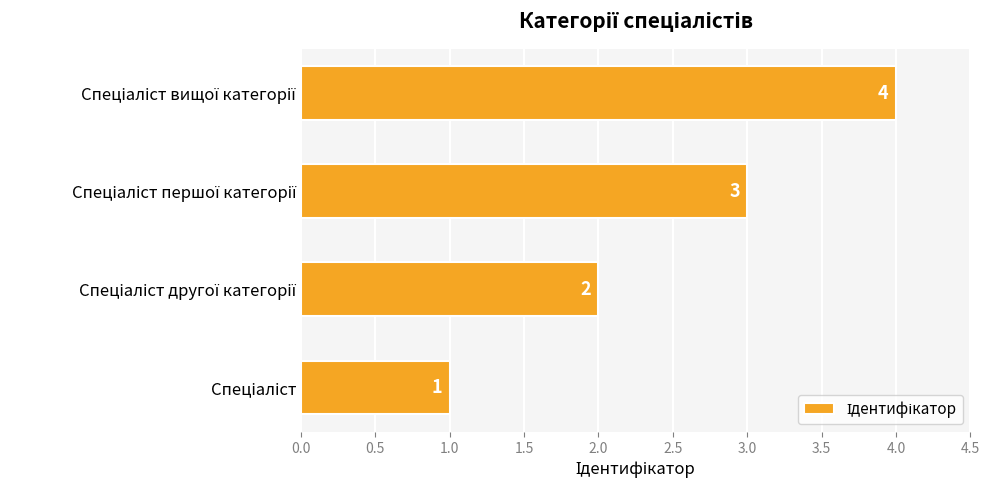

What is the sum of all values?

10